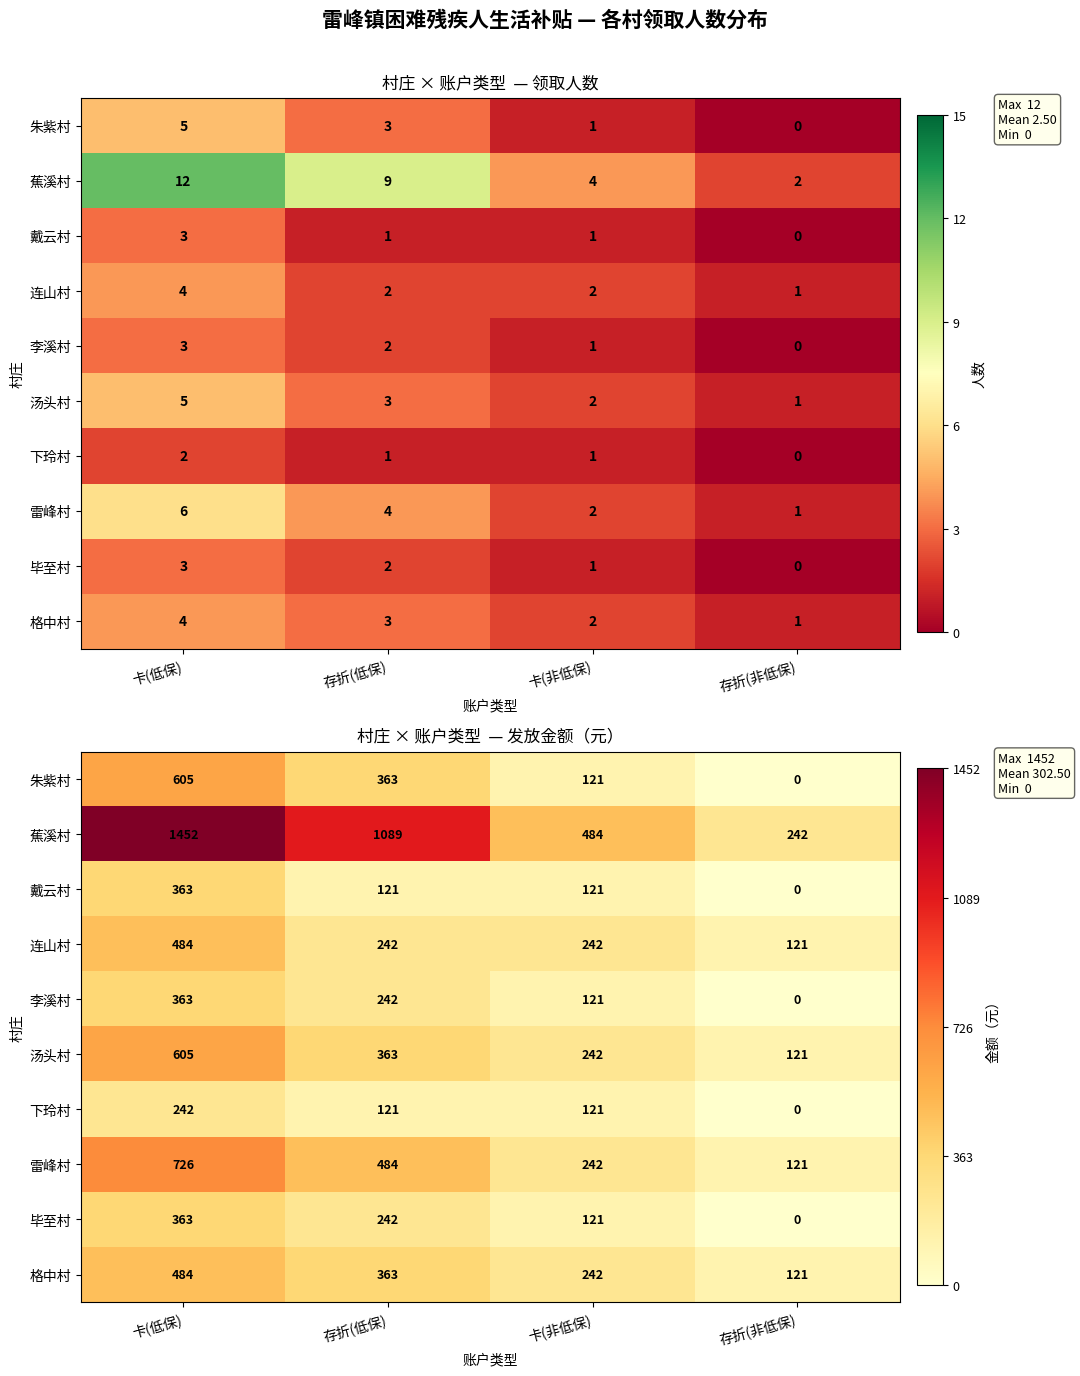

Is the value of 下玲村 at 存折(非低保) greater than the value of 格中村 at 卡(低保)?

No